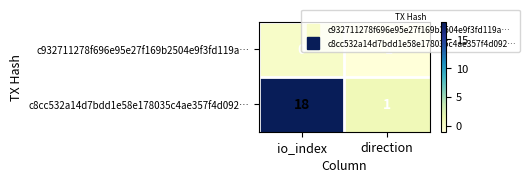

The c932711278f696e95e27f169b2504e9f3fd119a… series shows -2 at direction. True or false?

False